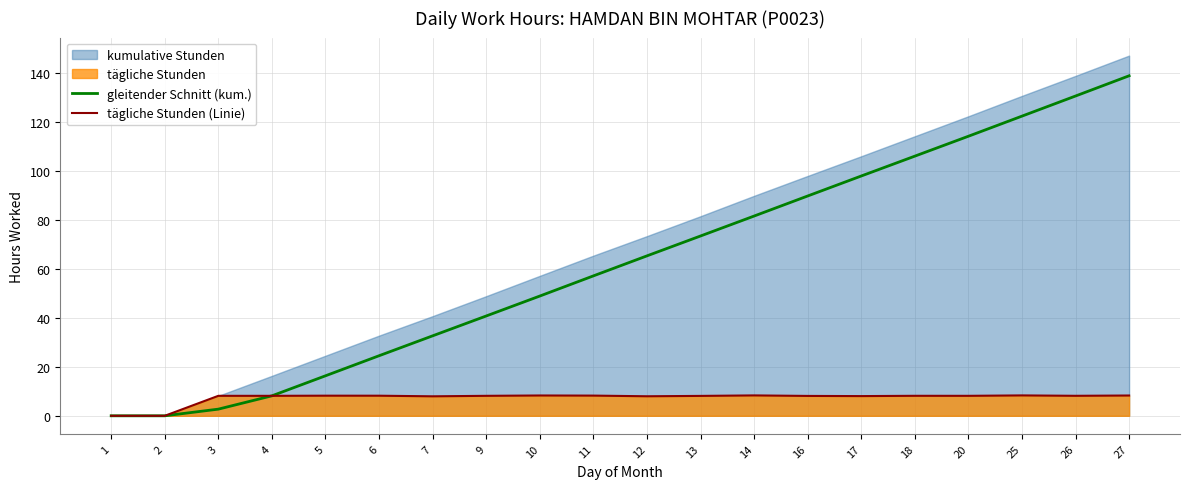

At which label does gleitender Schnitt (kum.) first exceed 65?

12